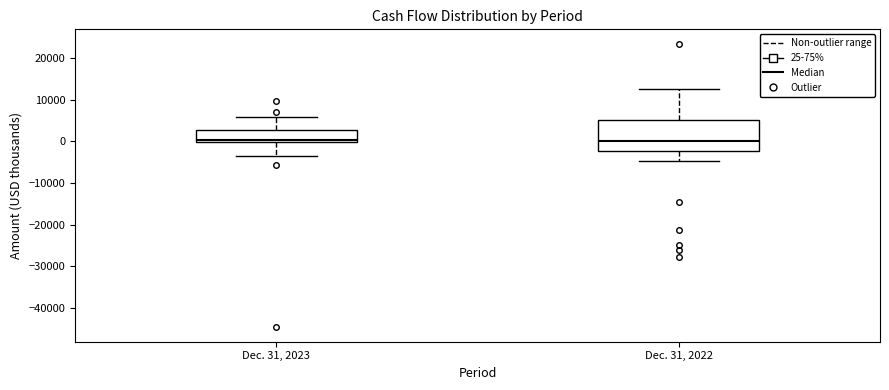

Which box is the tallest, from its lower edge to its upper edge?

Dec. 31, 2022